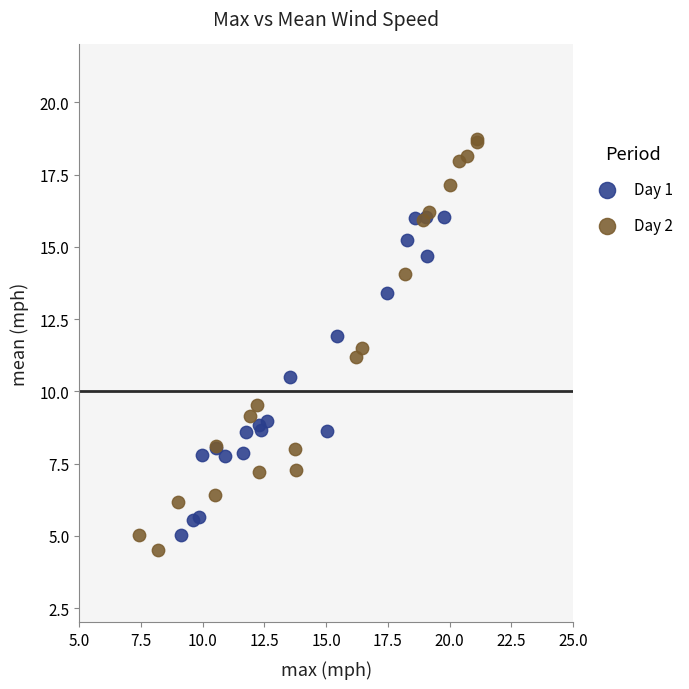

What are all the series names shown in the legend?

Day 1, Day 2